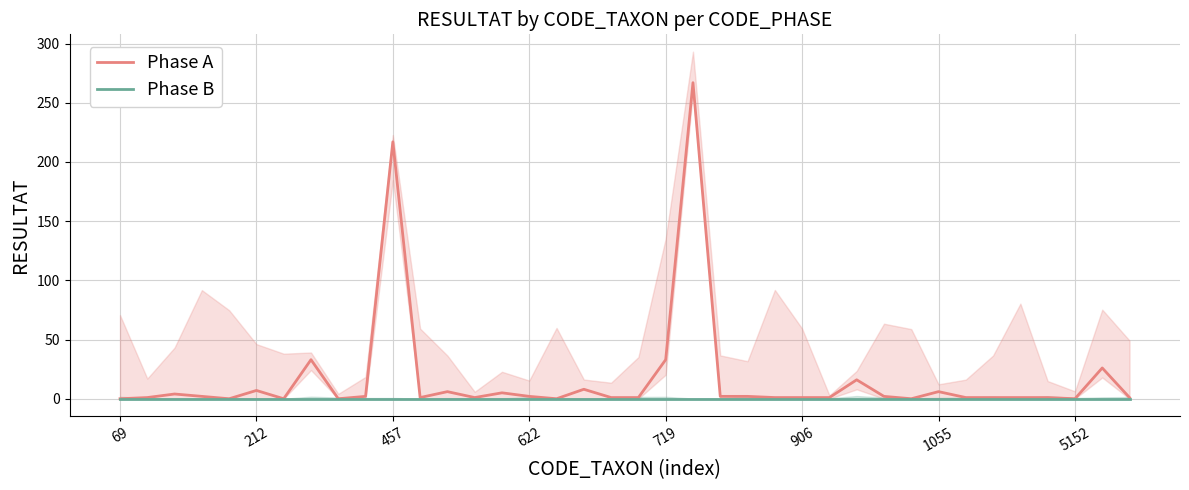

Which label corresponds to the smallest value in the chart?

69